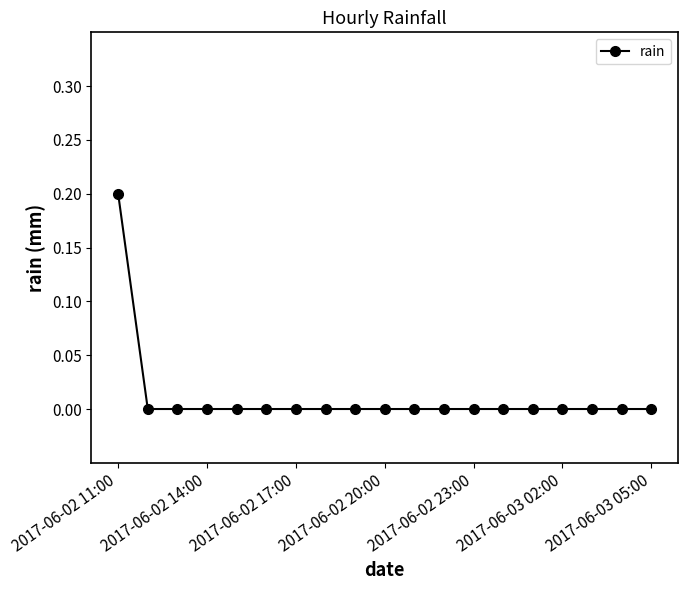

What is the difference between the maximum and second lowest values?

0.2